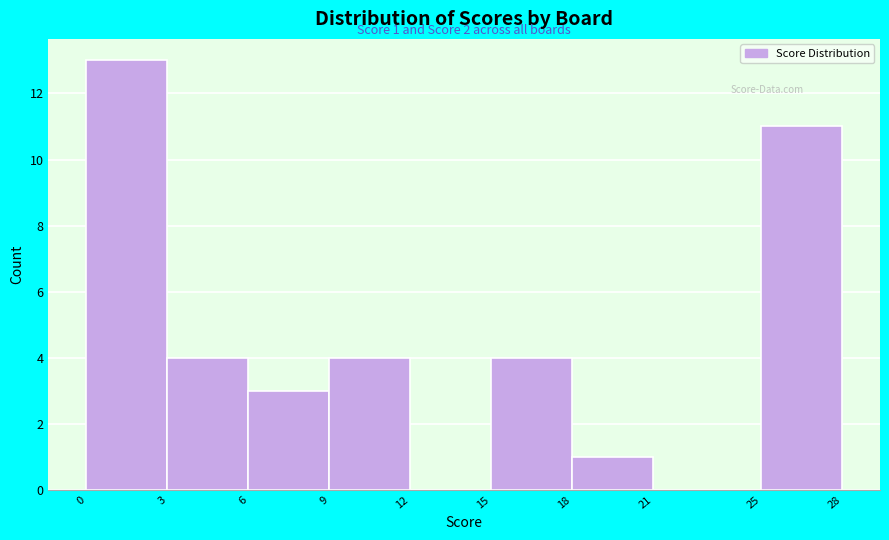

Which range on the x-axis has the tallest bar?

0 to 3